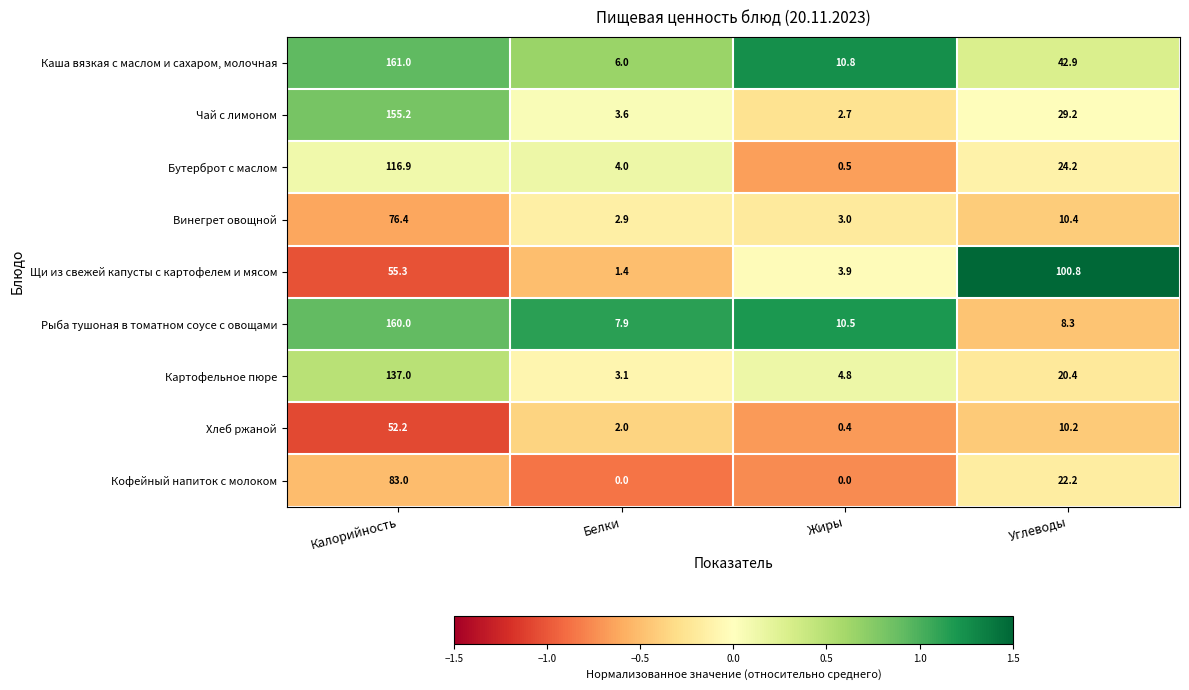

Between Калорийность and Углеводы, which series saw the biggest shift?

Рыба тушоная в томатном соусе с овощами